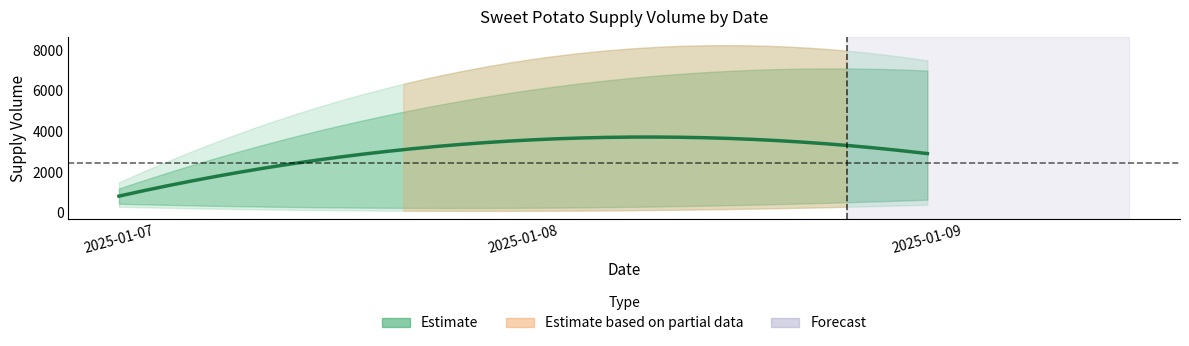

At which label is the value closest to 3625?

2025-01-08